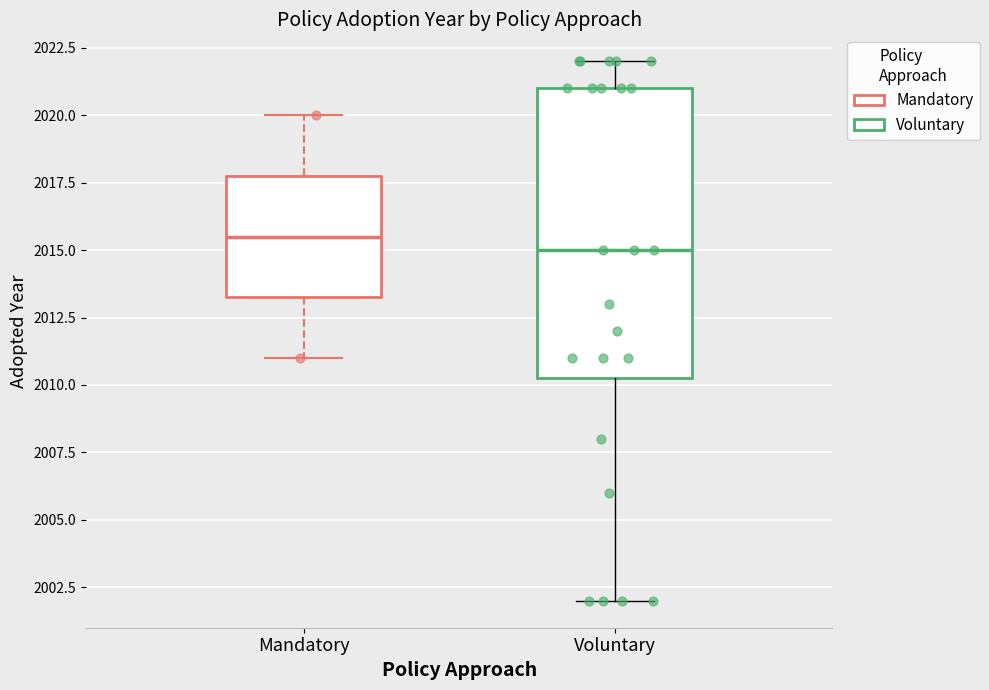

Where does the upper whisker of the box for Voluntary end on the y-axis? The values are not printed on the chart, so give them approximately, as read against the axis.

2022.0